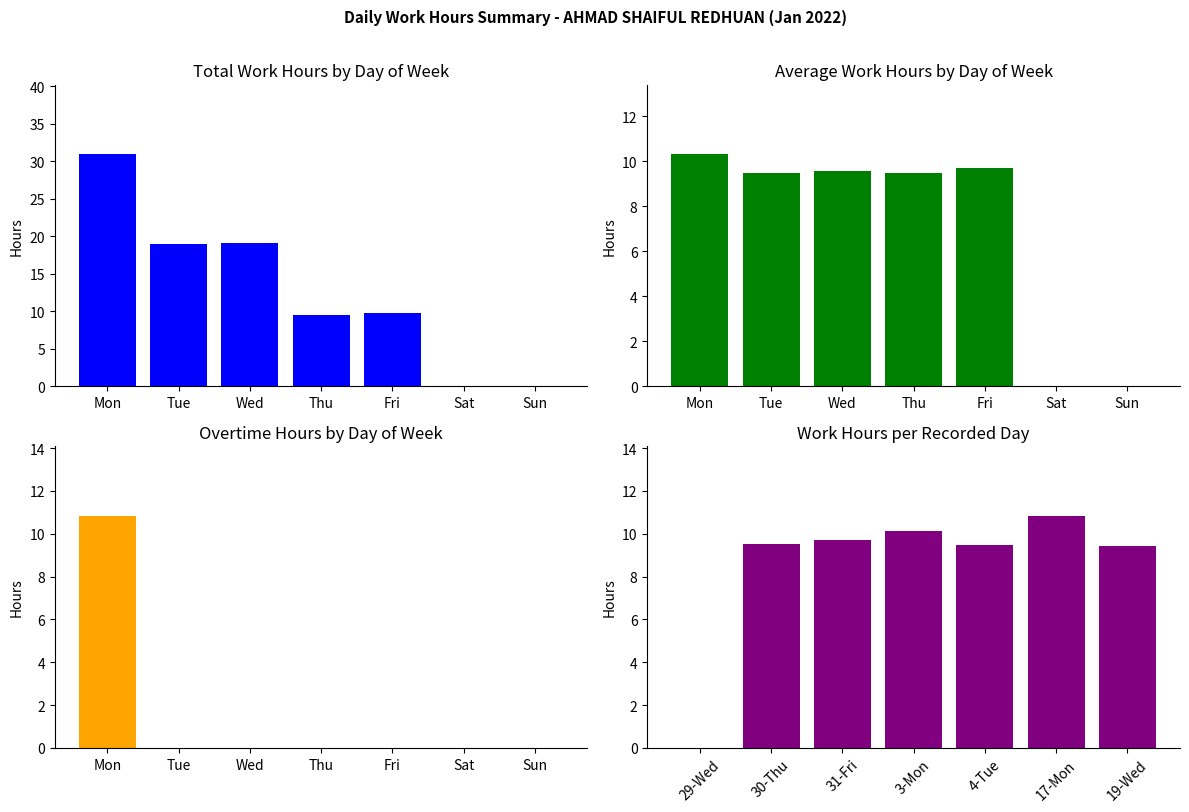

List the labels in order of Overtime Hours value, smallest first.

Tue, Wed, Thu, Fri, Sat, Sun, Mon